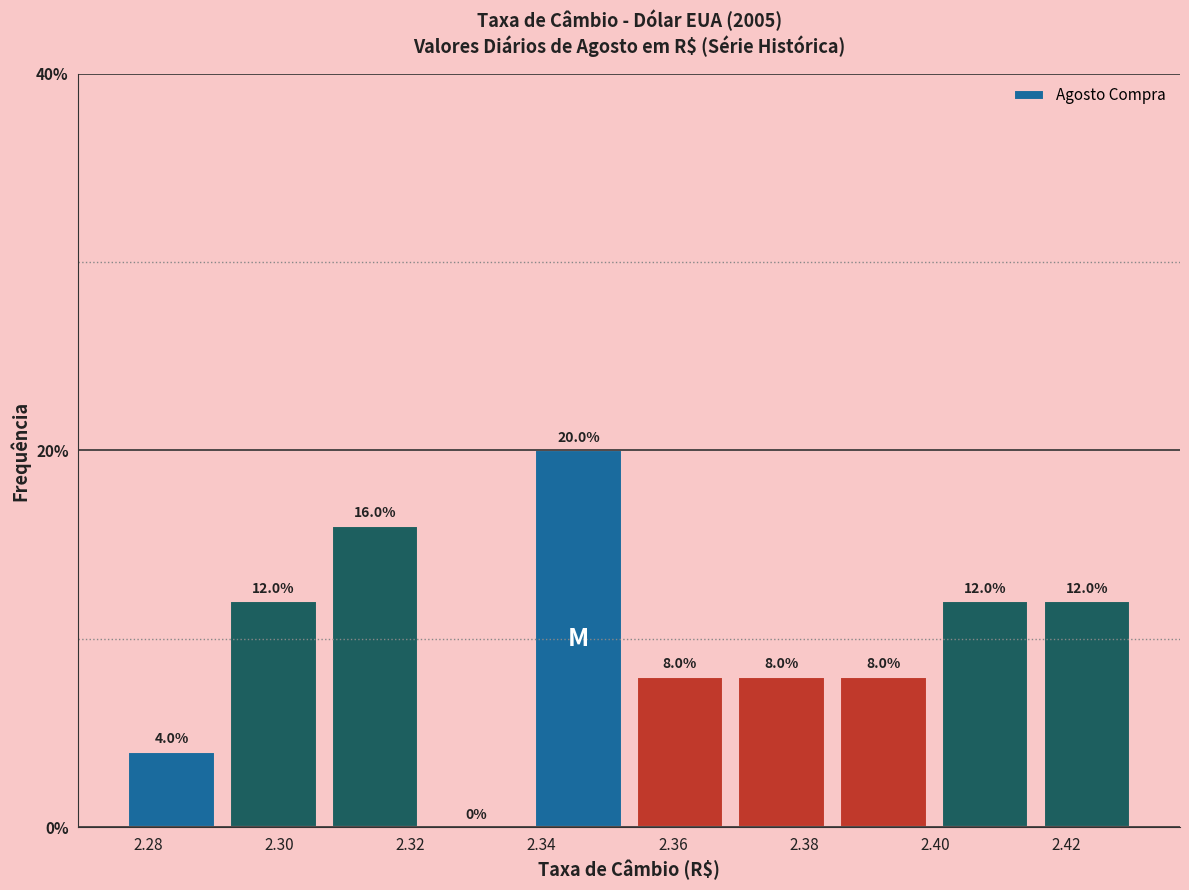

How tall is the bar that spans 2.292 to 2.306 on the x-axis? The bar edges are not printed on the chart, so give them approximately, as read against the axis.

12.0